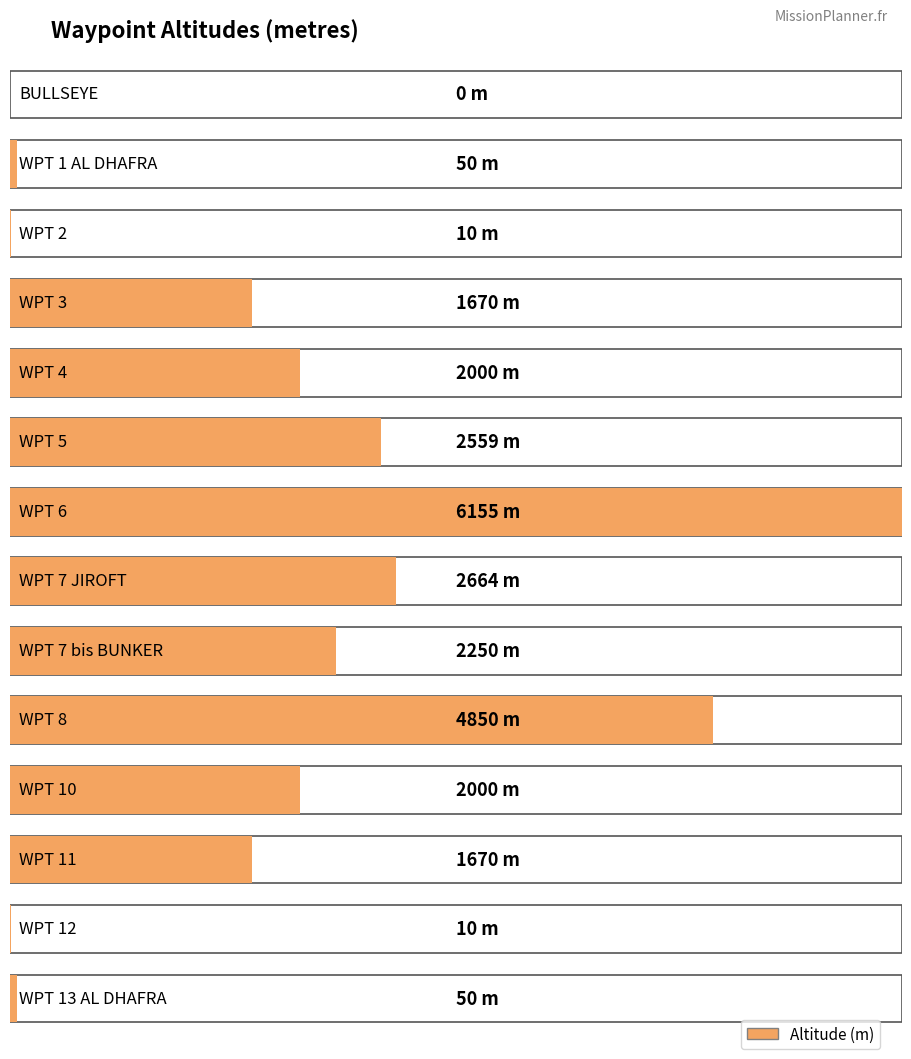

What is the label of the 14th bar from the right?

BULLSEYE